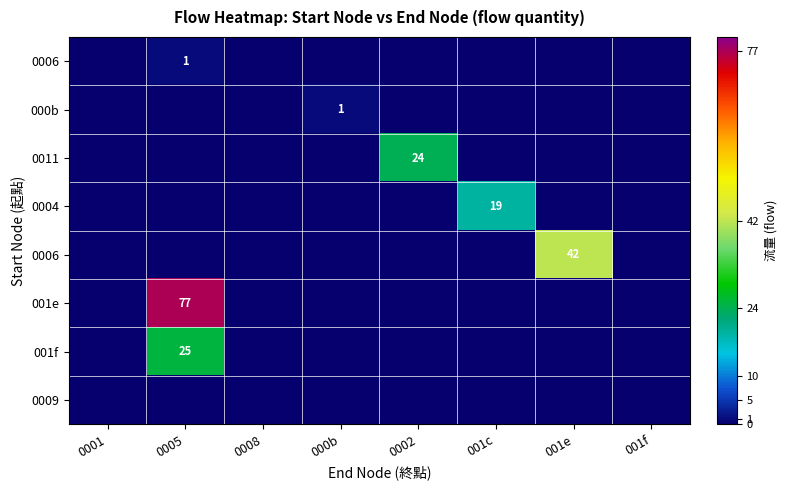

Which has a higher value, 001e or 001f?

001e